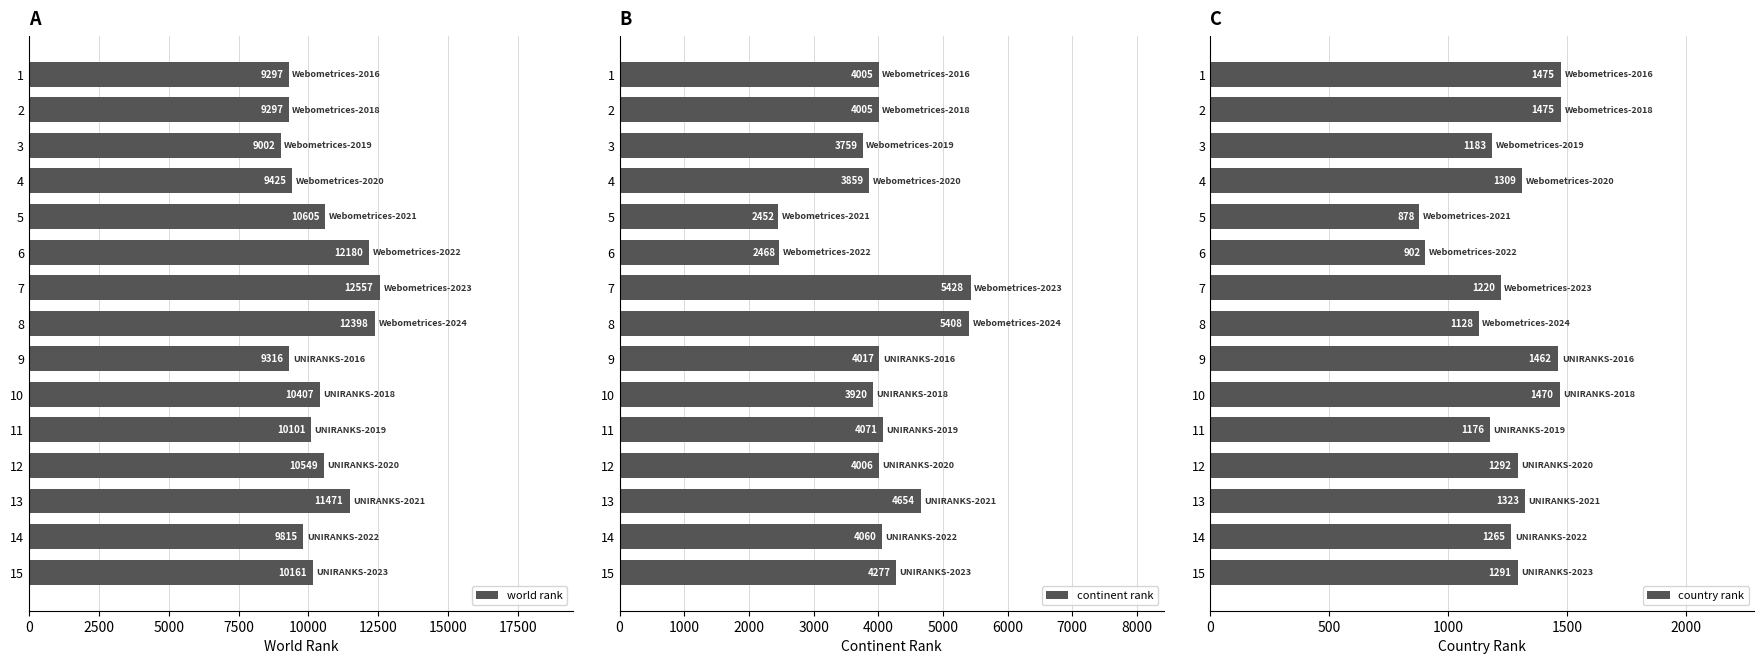

Is it true that world rank equals 8438 at 6?

False